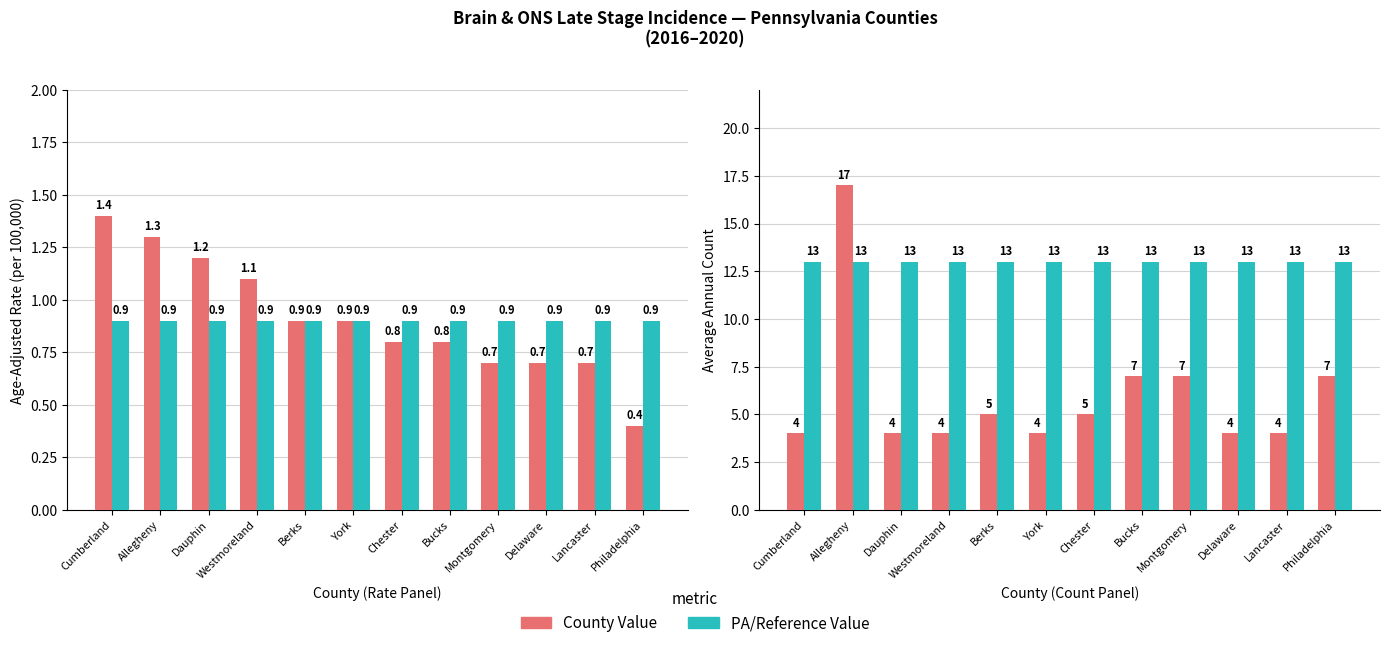

The value of PA State Rate (0.9) at Berks is 0.2. True or false?

False